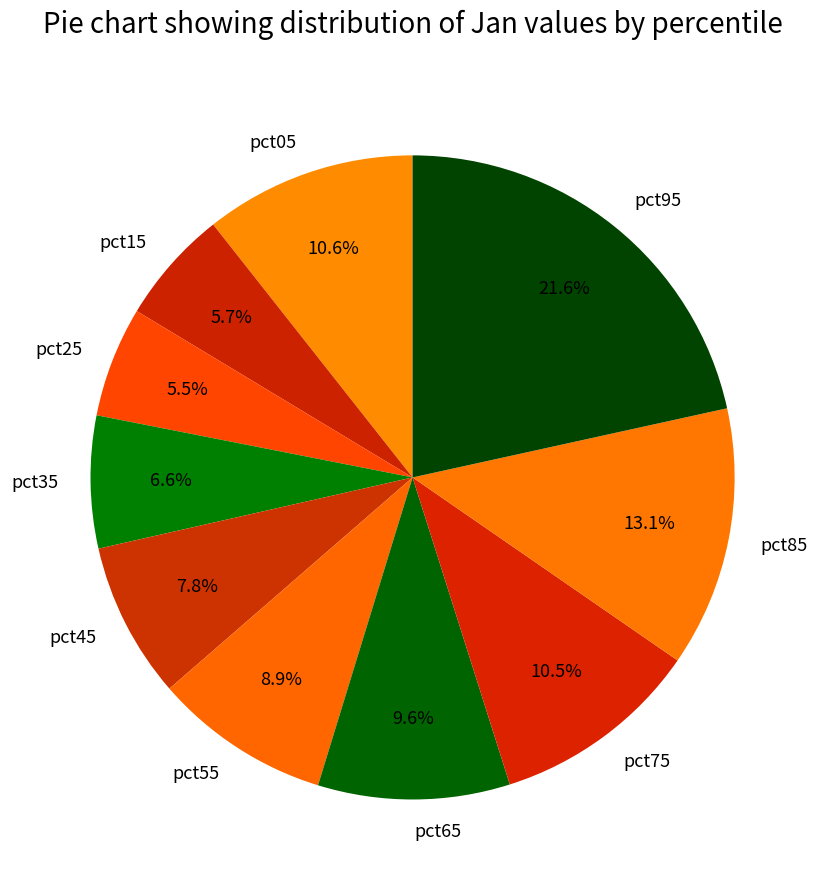

Which category has the biggest portion of the pie?

pct95